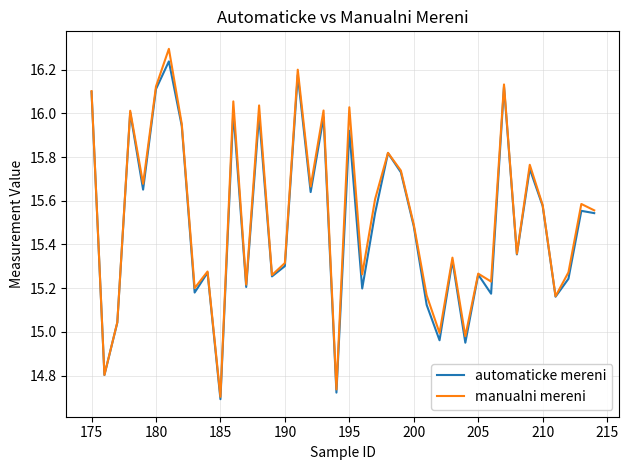

How many distinct data groups are displayed?

2